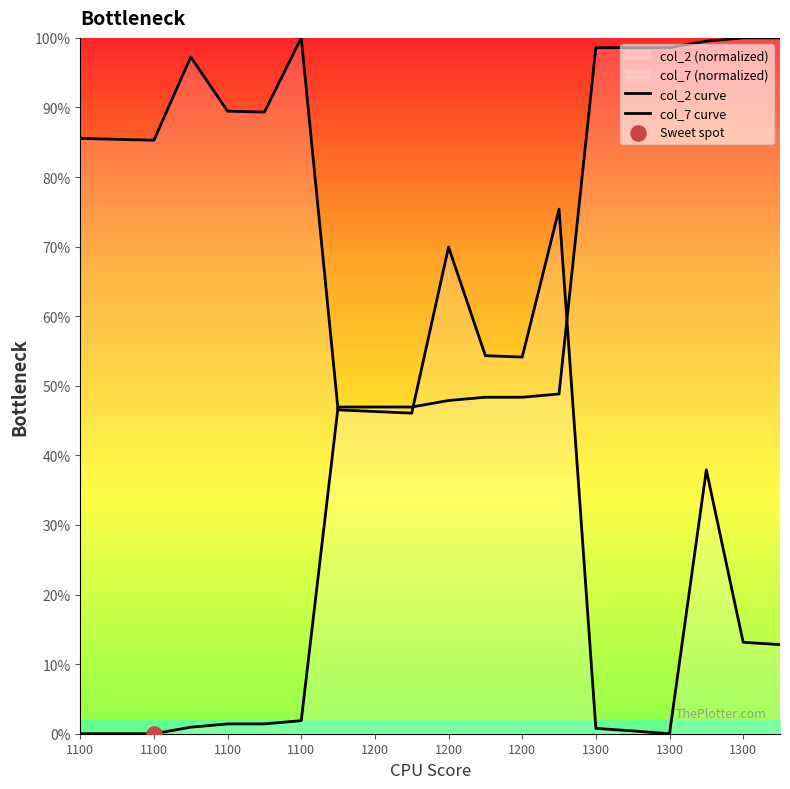

Which series has the widest spread of Y values?

col_2 curve